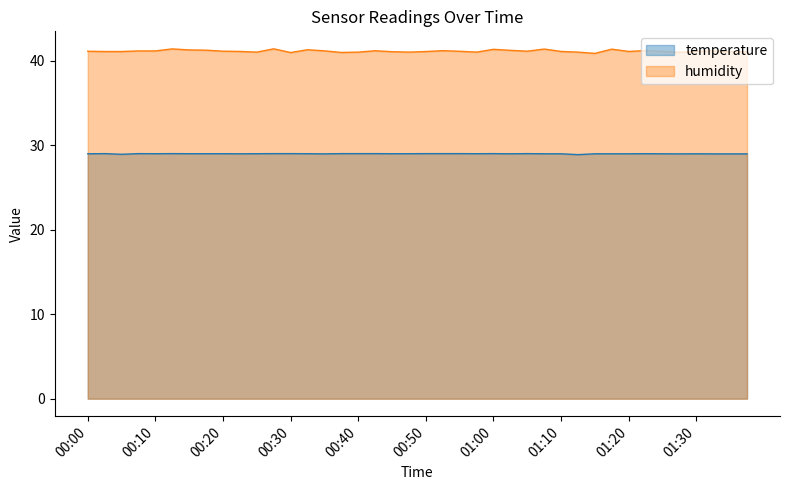

List the labels in order of humidity value, smallest first.

01:15, 00:30, 00:37, 01:27, 00:25, 00:40, 00:47, 00:57, 01:12, 01:37, 00:45, 00:03, 00:05, 00:50, 01:34, 00:23, 01:10, 01:20, 01:25, 00:00, 00:55, 01:30, 00:20, 01:05, 01:32, 00:08, 00:10, 00:35, 00:42, 00:52, 01:22, 01:02, 00:18, 00:15, 00:32, 01:00, 01:17, 01:07, 00:13, 00:28